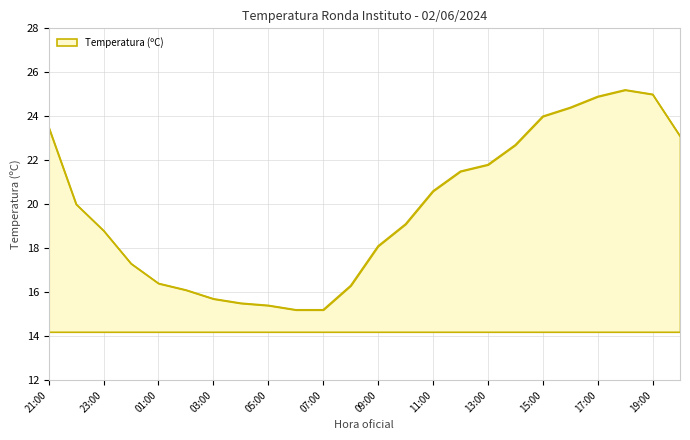

What is the smallest value displayed?

15.2